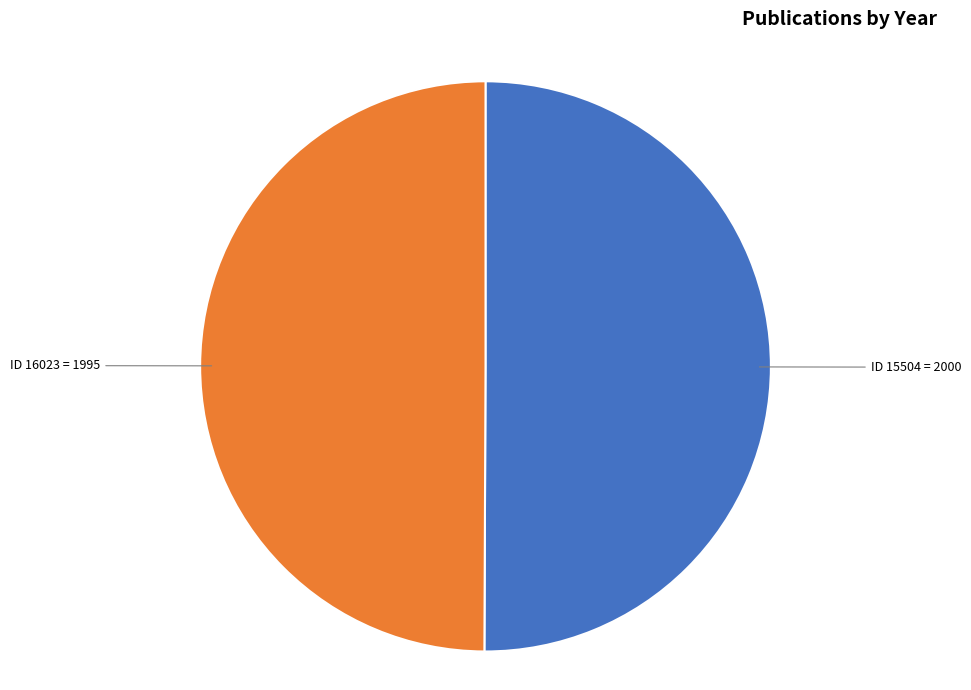

Is it true that ID 15504 is 44% of the pie?

False